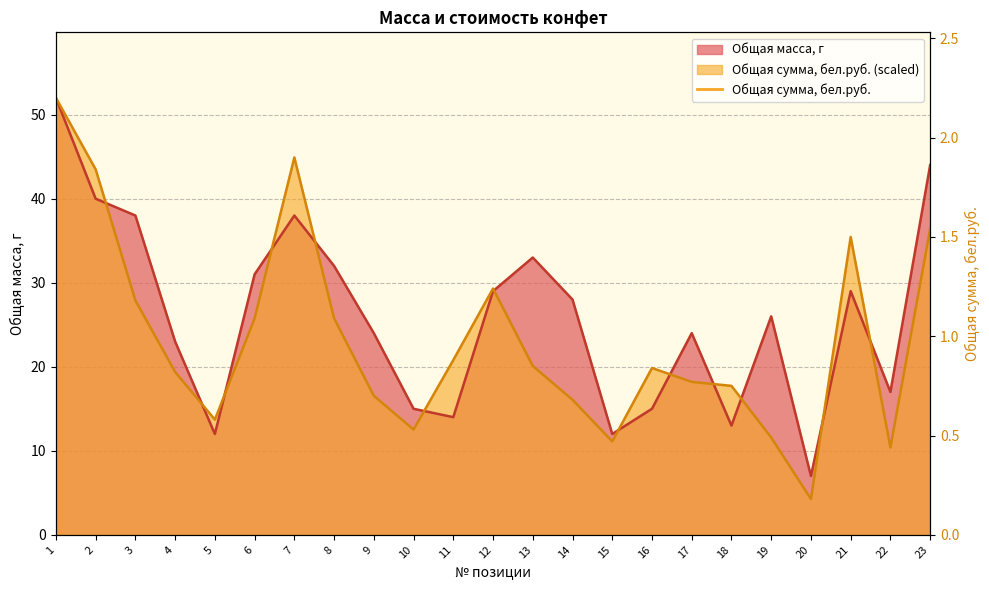

Reading right to left, transcribe all the data shown in this chart.

Общая масса, г: 44.0	17.0	29.0	7.0	26.0	13.0	24.0	15.0	12.0	28.0	33.0	29.0	14.0	15.0	24.0	32.0	38.0	31.0	12.0	23.0	38.0	40.0	52.0
Общая сумма, бел.руб.: 36.4	10.4	35.5	4.3	11.6	17.7	18.2	19.9	11.1	16.1	20.1	29.3	20.8	12.5	16.5	25.8	44.9	25.8	13.7	19.4	27.9	43.5	52.0